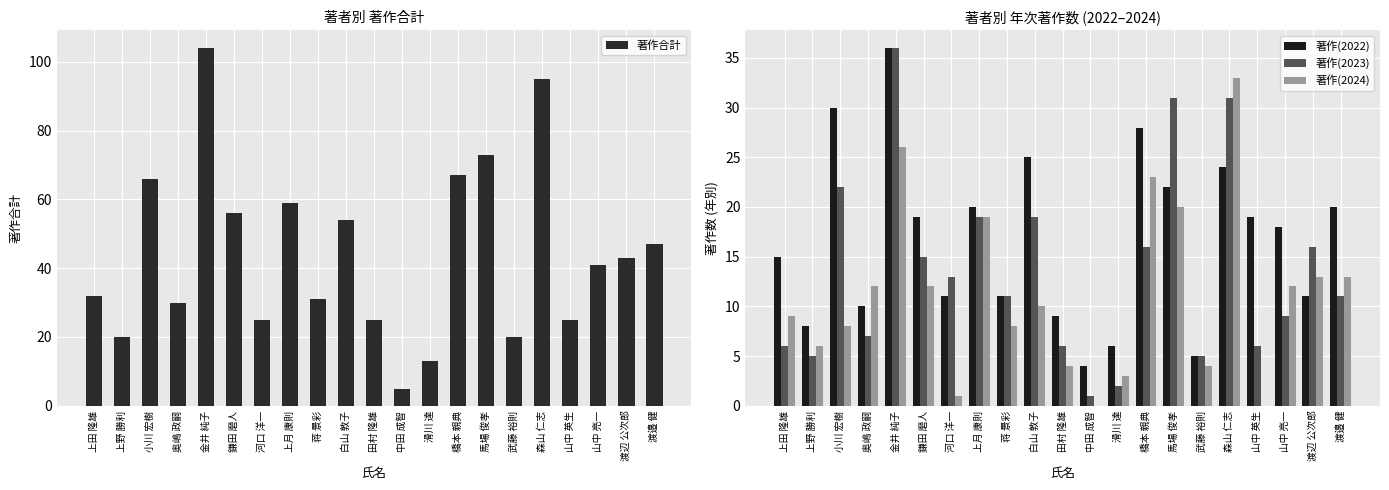

What is the label of the 8th bar from the left?

上月 康則